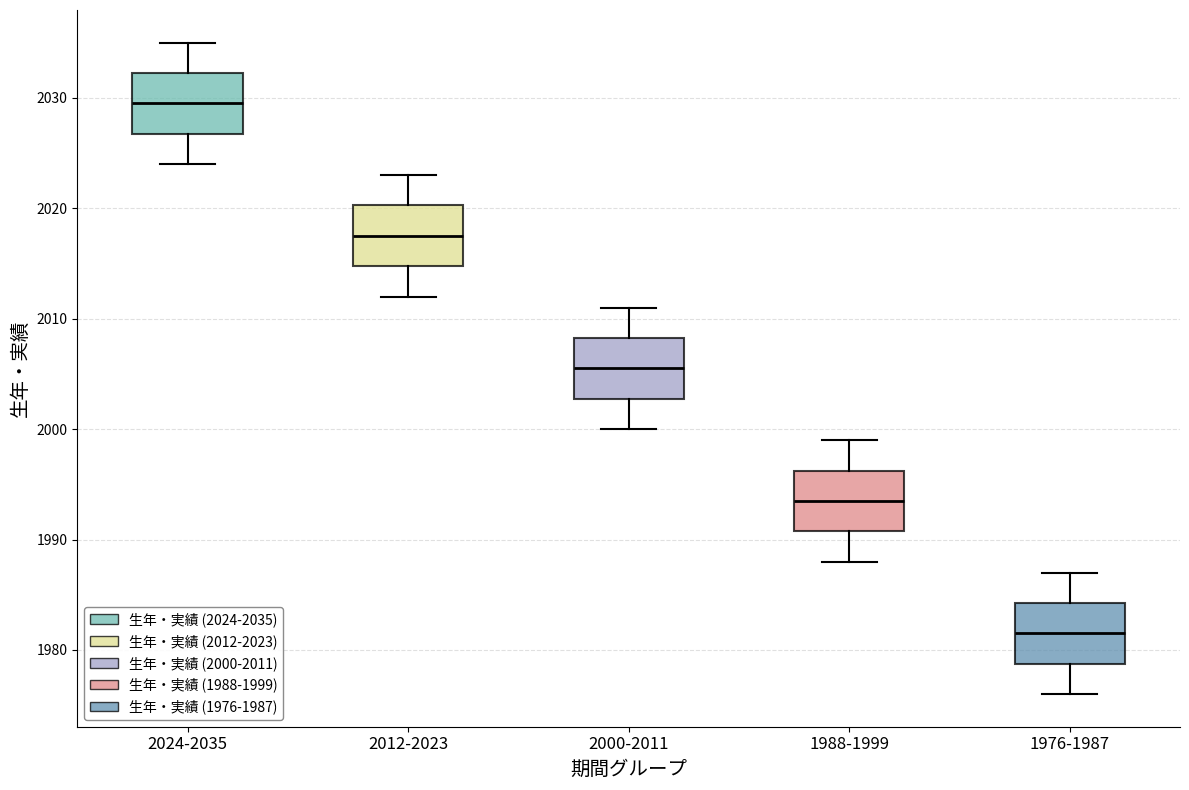

Which box's median line is the lowest?

1976-1987